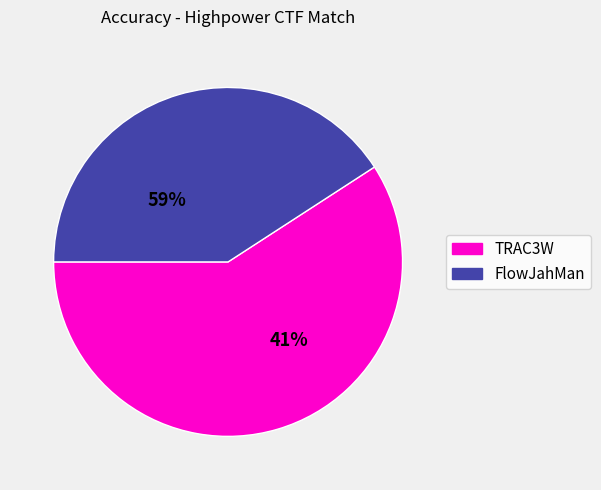

What is the ratio of the value at TRAC3W to the value at FlowJahMan?

1.4